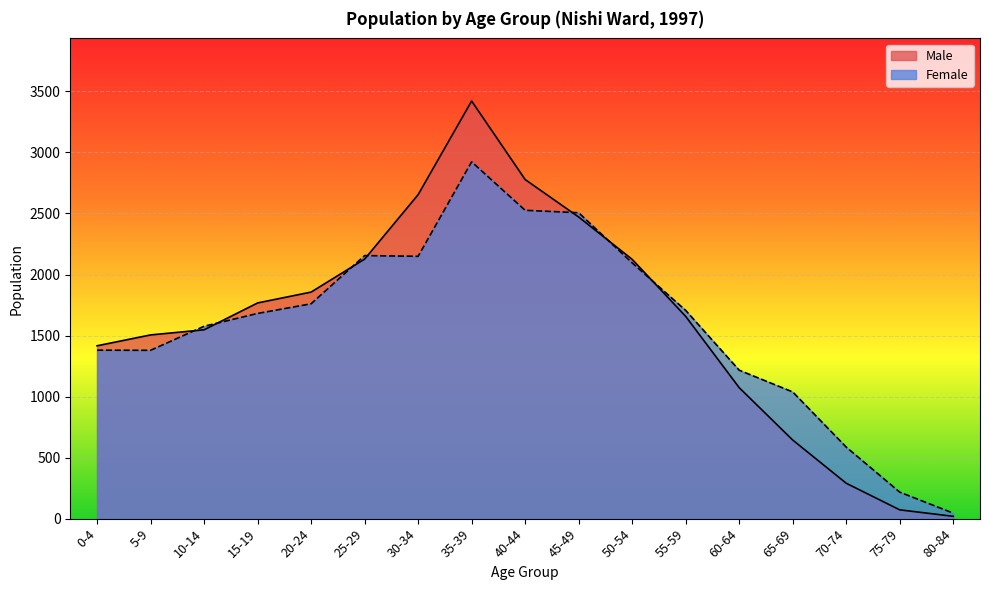

How many interior local valleys does the Female series have?

2